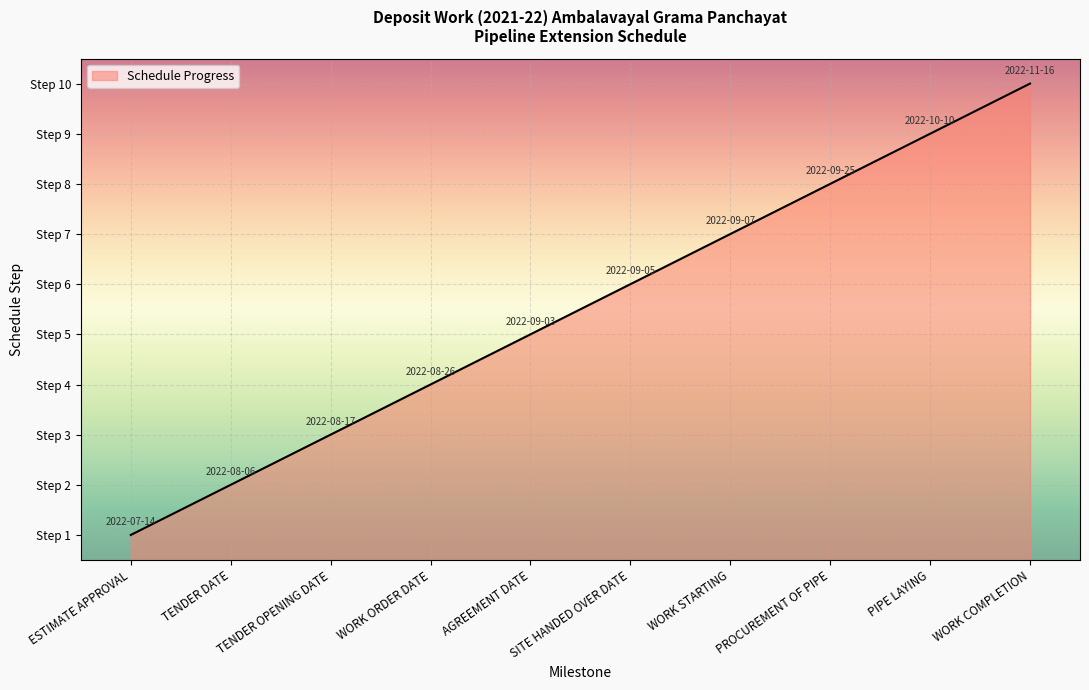

True or false: the data shows 9 at PIPE LAYING.

True